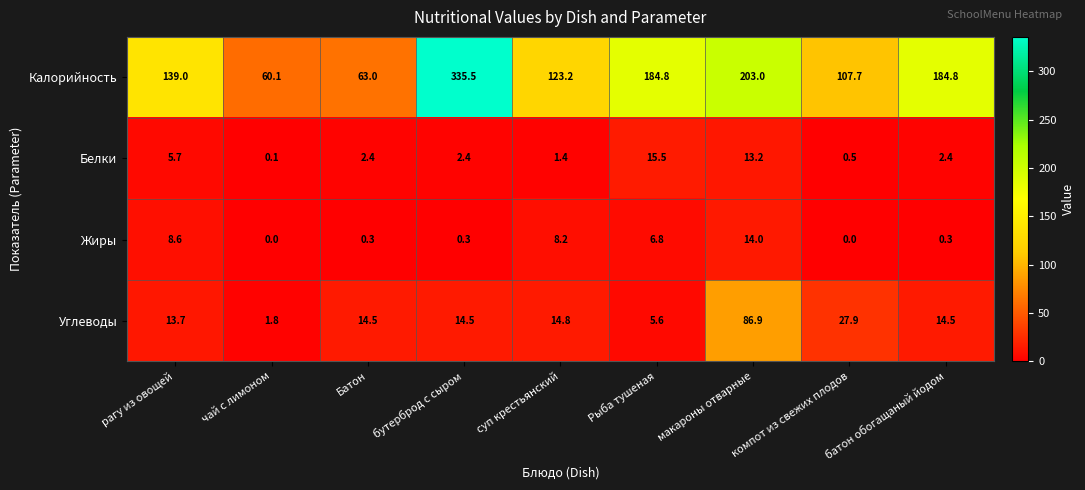

The value of Углеводы at Рыба тушеная is 5.6. True or false?

True